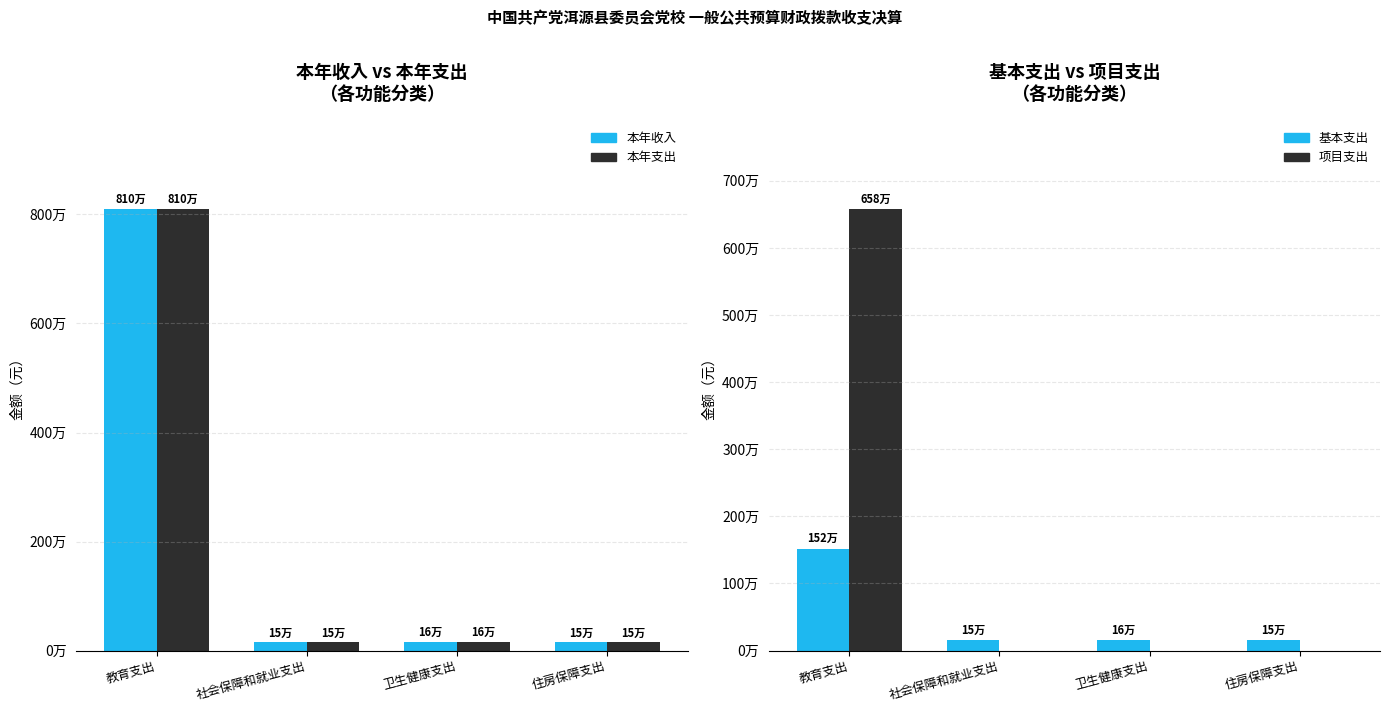

Reading left to right, what are all the values shown in this chart?

本年收入: 教育支出=8097245.0	社会保障和就业支出=153320.2	卫生健康支出=157887.8	住房保障支出=151949.0
本年支出: 教育支出=8097245.0	社会保障和就业支出=153320.2	卫生健康支出=157887.8	住房保障支出=151949.0
基本支出: 教育支出=1519611.6	社会保障和就业支出=153320.2	卫生健康支出=157887.8	住房保障支出=151949.0
项目支出: 教育支出=6577633.4	社会保障和就业支出=0.0	卫生健康支出=0.0	住房保障支出=0.0